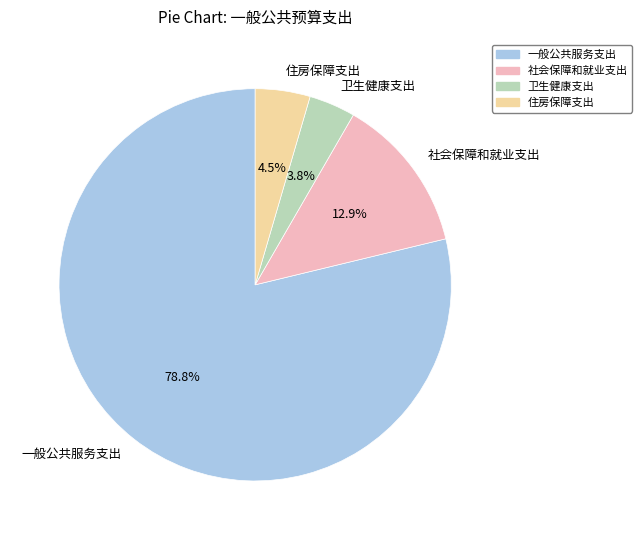

What is the majority slice?

一般公共服务支出